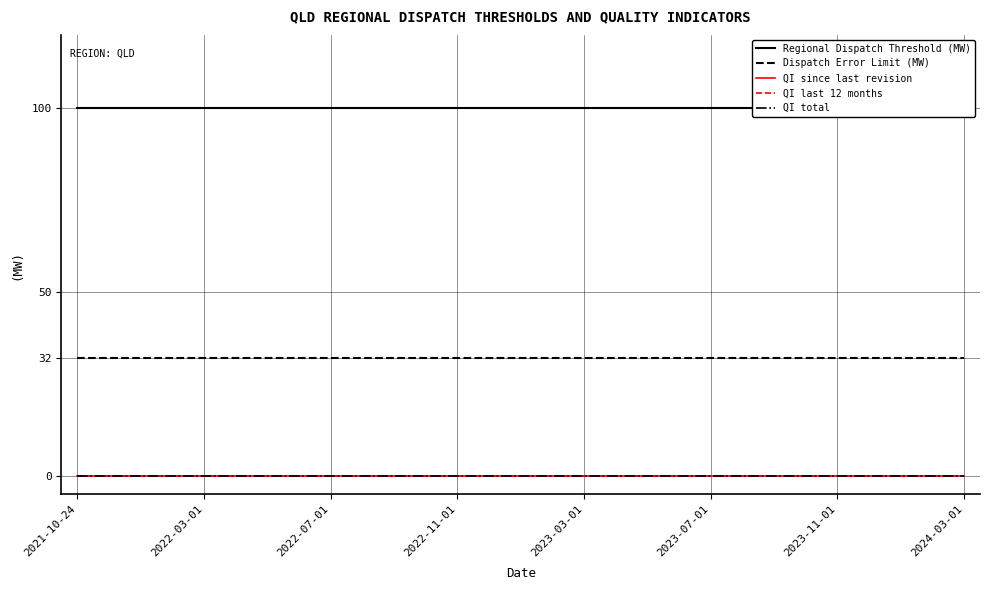

True or false: Dispatch Error Limit (MW) and QI total cross at least once.

False